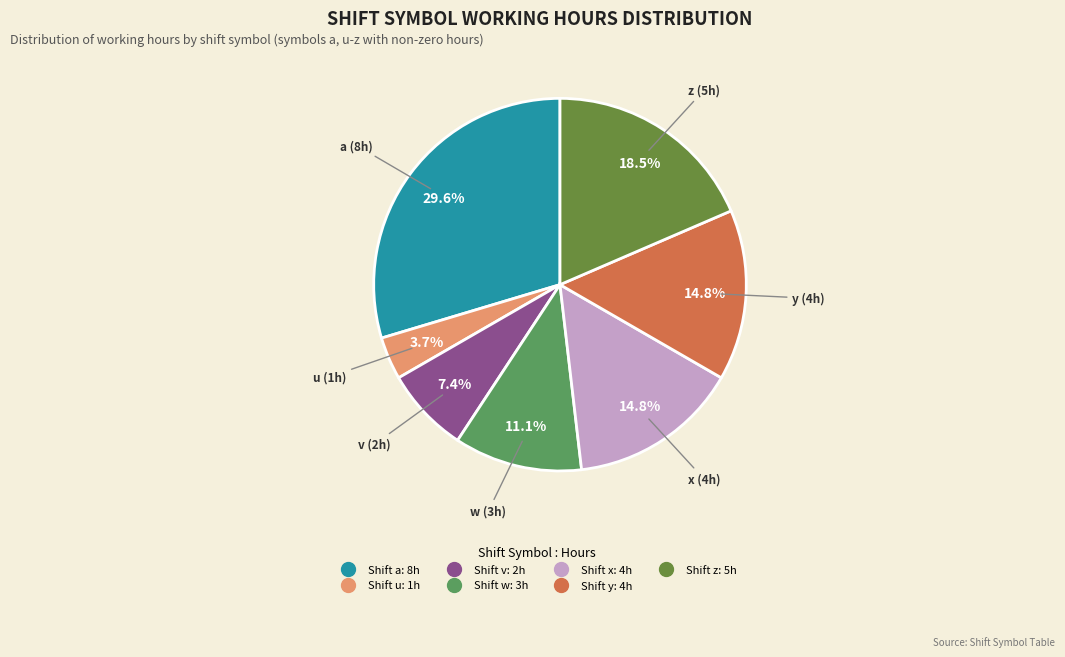

Is there a majority slice in this chart?

No